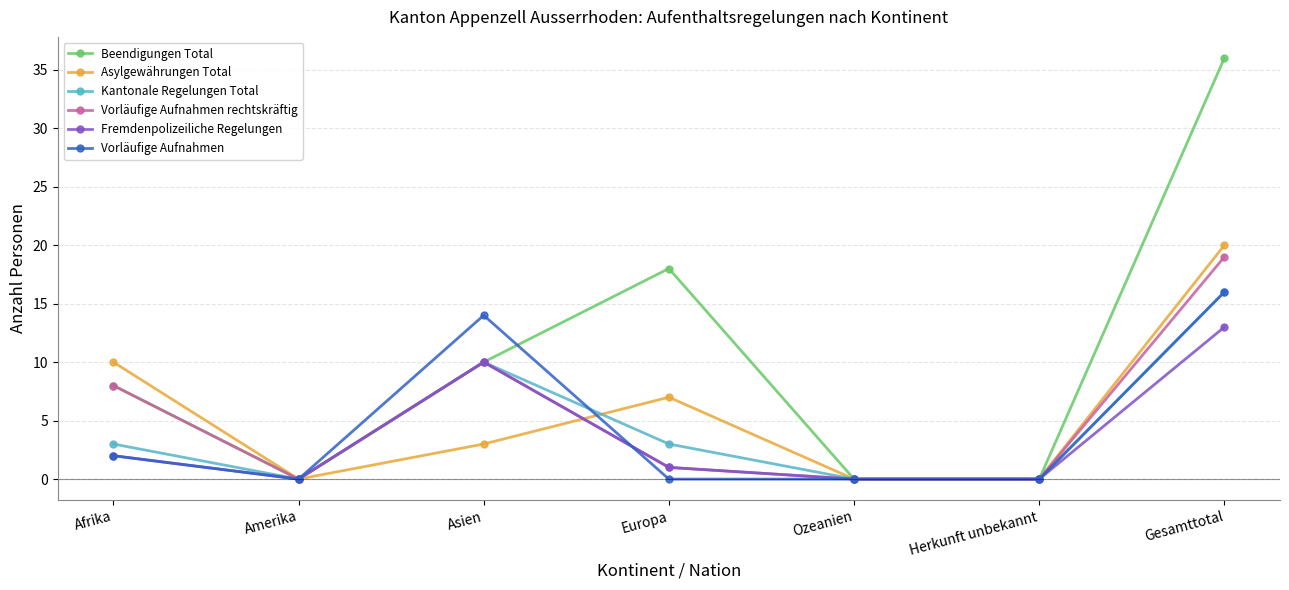

Reading right to left, extract all data points from this chart.

Beendigungen Total: 36	0	0	18	10	0	8
Asylgewährungen Total: 20	0	0	7	3	0	10
Kantonale Regelungen Total: 16	0	0	3	10	0	3
Vorläufige Aufnahmen rechtskräftig: 19	0	0	1	10	0	8
Fremdenpolizeiliche Regelungen: 13	0	0	1	10	0	2
Vorläufige Aufnahmen: 16	0	0	0	14	0	2